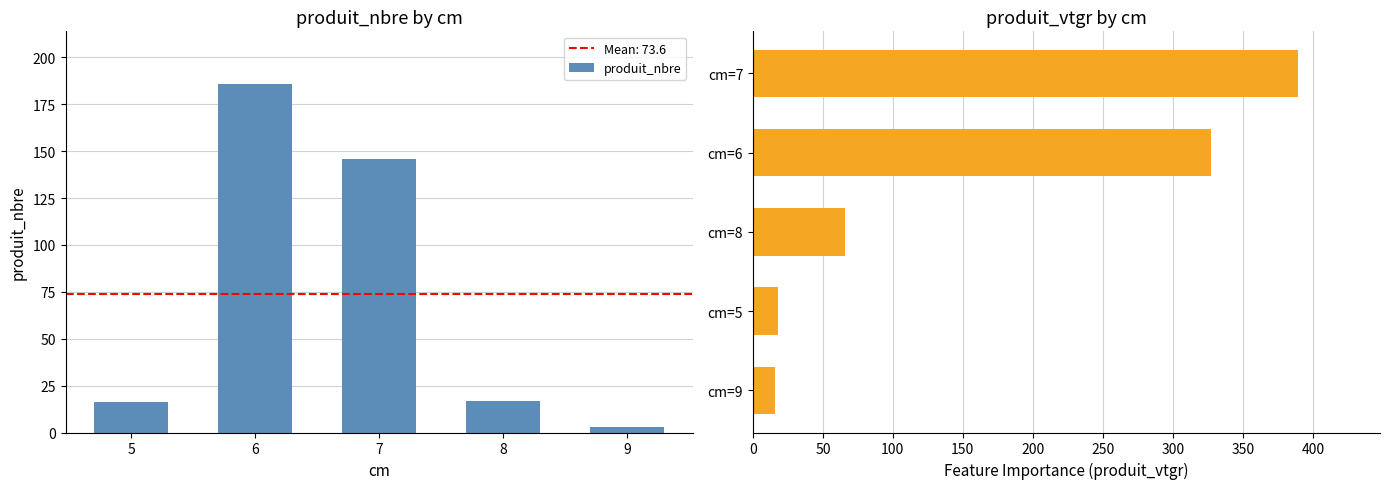

What is the average value of the produit_nbre series?

74